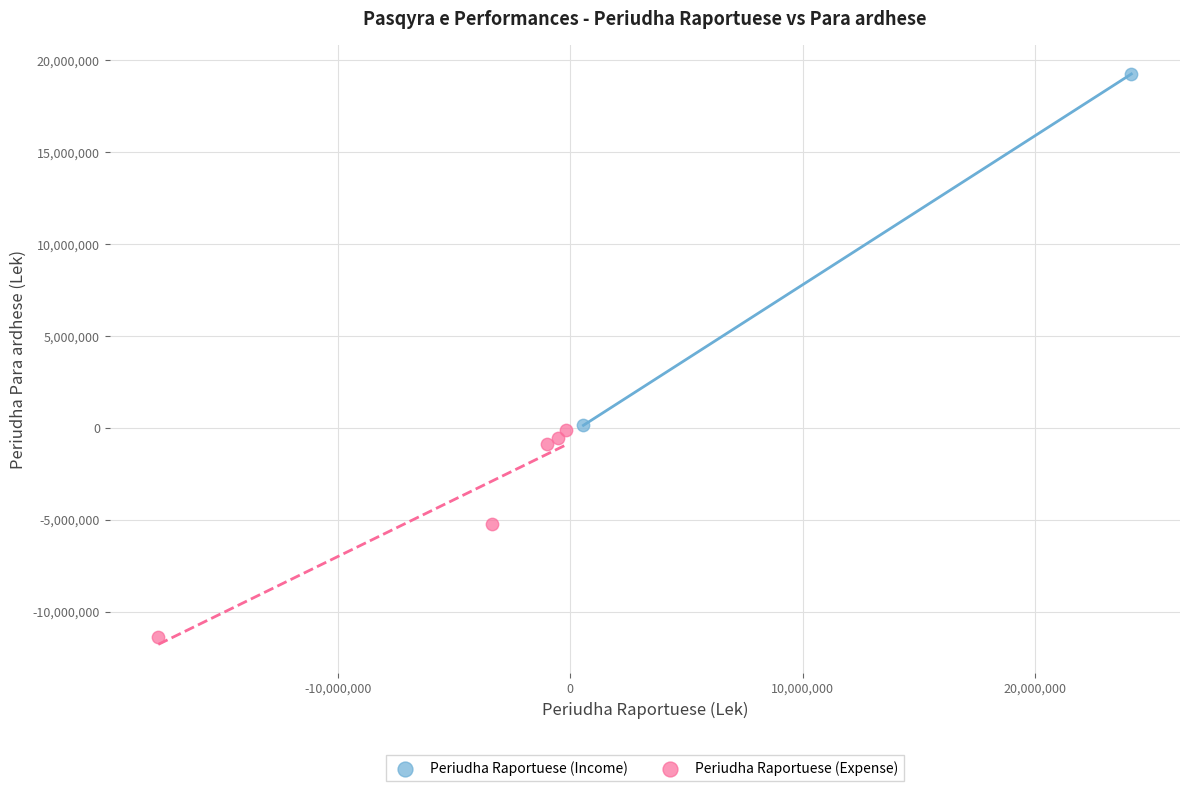

Which series contains the lowest Y value?

Periudha Raportuese (Expense)